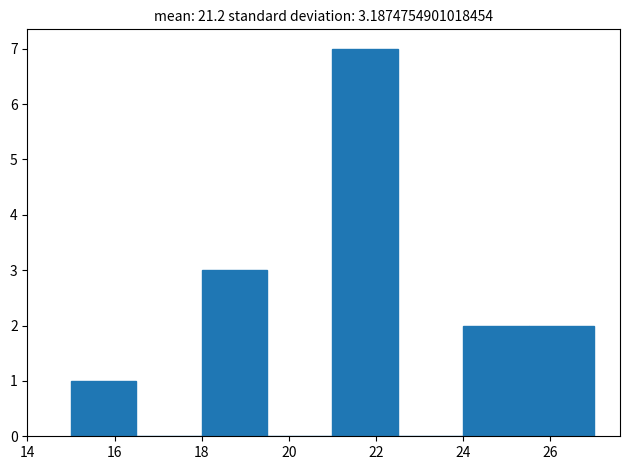

Over which range of the x-axis is the bar tallest?

21.0 to 22.5